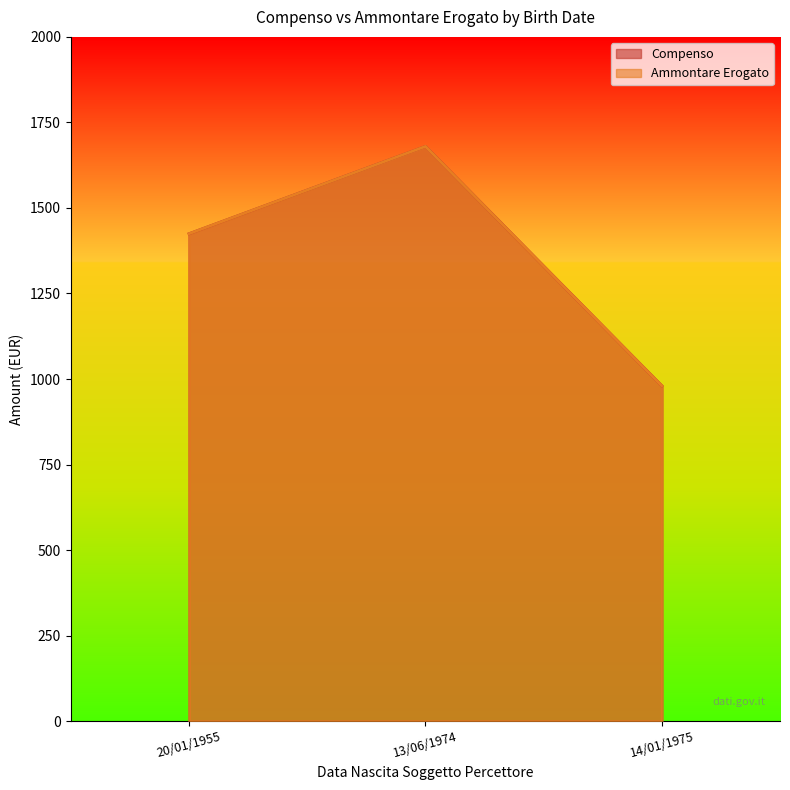

At 14/01/1975, list the series in order from smallest to largest.

Compenso, Ammontare Erogato